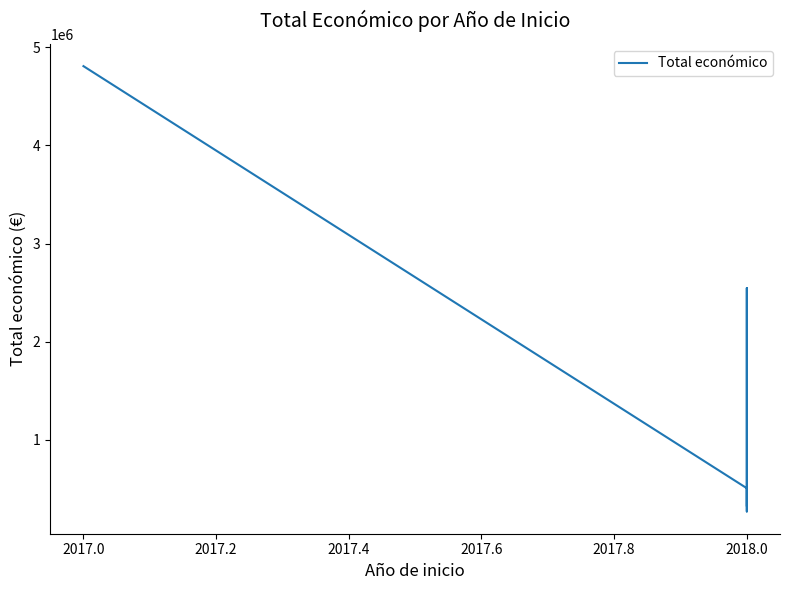

How many points are lower than both their immediate neighbors (excluding endpoints)?

1